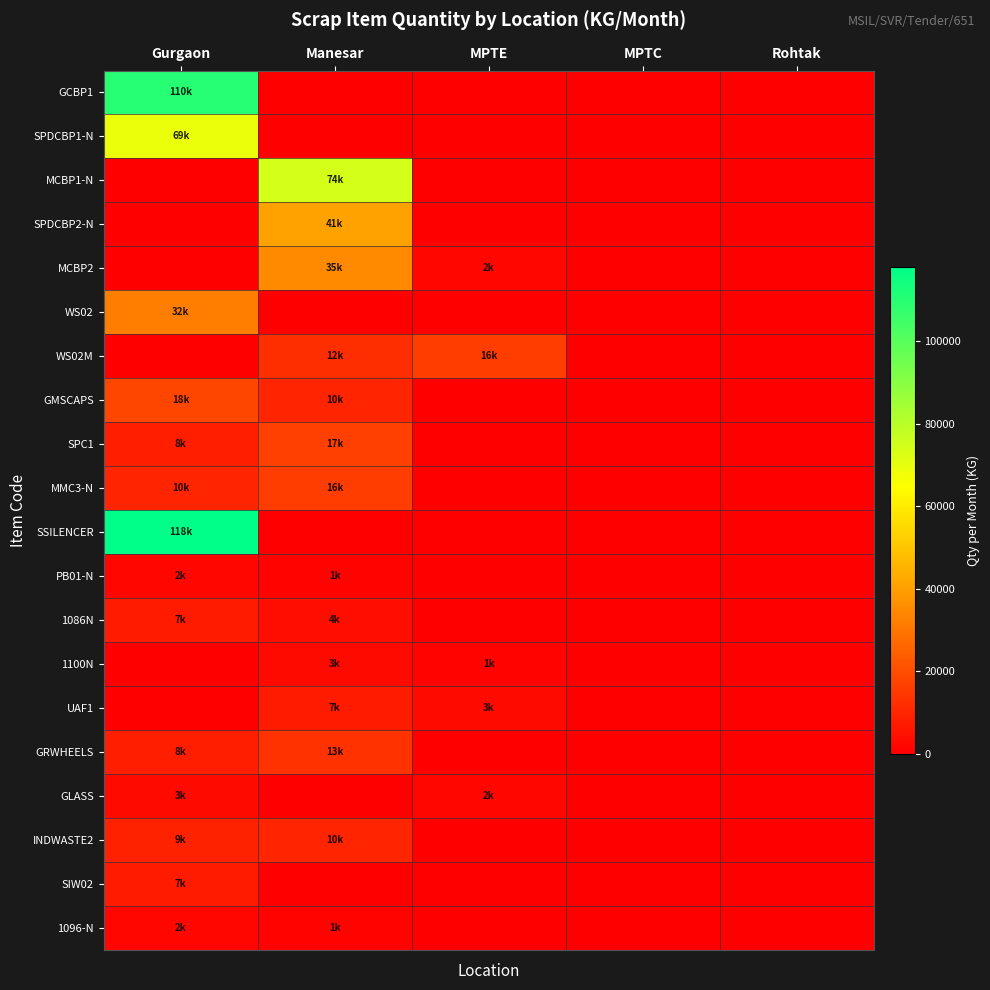

Reading left to right, extract all data points from this chart.

GCBP1: Gurgaon=110000	Manesar=0	MPTE=0	MPTC=0	Rohtak=0
SPDCBP1-N: Gurgaon=69000	Manesar=0	MPTE=0	MPTC=0	Rohtak=0
MCBP1-N: Gurgaon=0	Manesar=74000	MPTE=0	MPTC=0	Rohtak=0
SPDCBP2-N: Gurgaon=0	Manesar=41000	MPTE=0	MPTC=0	Rohtak=0
MCBP2: Gurgaon=0	Manesar=35000	MPTE=2000	MPTC=0	Rohtak=0
WS02: Gurgaon=32000	Manesar=0	MPTE=0	MPTC=0	Rohtak=0
WS02M: Gurgaon=0	Manesar=12000	MPTE=16000	MPTC=0	Rohtak=0
GMSCAPS: Gurgaon=18000	Manesar=10000	MPTE=0	MPTC=0	Rohtak=0
SPC1: Gurgaon=8000	Manesar=17000	MPTE=0	MPTC=0	Rohtak=0
MMC3-N: Gurgaon=10000	Manesar=16000	MPTE=0	MPTC=0	Rohtak=0
SSILENCER: Gurgaon=118000	Manesar=0	MPTE=0	MPTC=0	Rohtak=0
PB01-N: Gurgaon=2000	Manesar=1000	MPTE=0	MPTC=0	Rohtak=0
1086N: Gurgaon=7000	Manesar=4000	MPTE=0	MPTC=0	Rohtak=0
1100N: Gurgaon=0	Manesar=3000	MPTE=1000	MPTC=0	Rohtak=0
UAF1: Gurgaon=0	Manesar=7000	MPTE=3000	MPTC=0	Rohtak=0
GRWHEELS: Gurgaon=8000	Manesar=13000	MPTE=0	MPTC=0	Rohtak=0
GLASS: Gurgaon=3000	Manesar=0	MPTE=2000	MPTC=0	Rohtak=0
INDWASTE2: Gurgaon=9000	Manesar=10000	MPTE=0	MPTC=0	Rohtak=0
SIW02: Gurgaon=7000	Manesar=0	MPTE=0	MPTC=0	Rohtak=0
1096-N: Gurgaon=2000	Manesar=1000	MPTE=0	MPTC=0	Rohtak=0